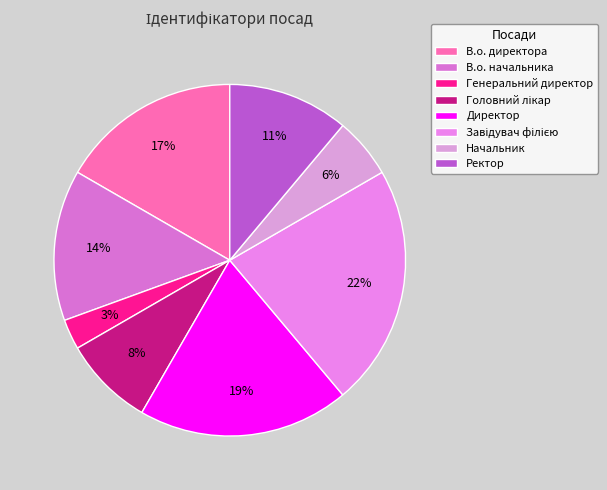

To the nearest percent, what percentage of the pie is В.о. директора?

17%